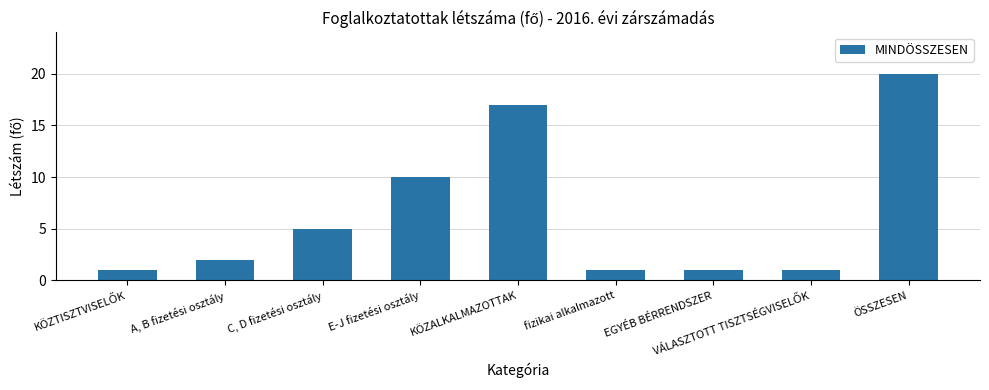

What is the value of the 7th bar from the left?

1